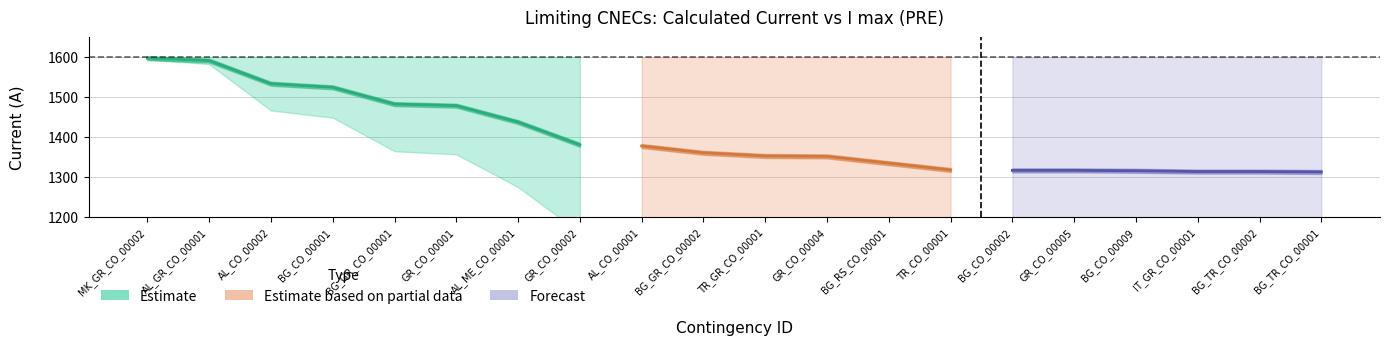

What position from the left is BG_CO_00001?

4